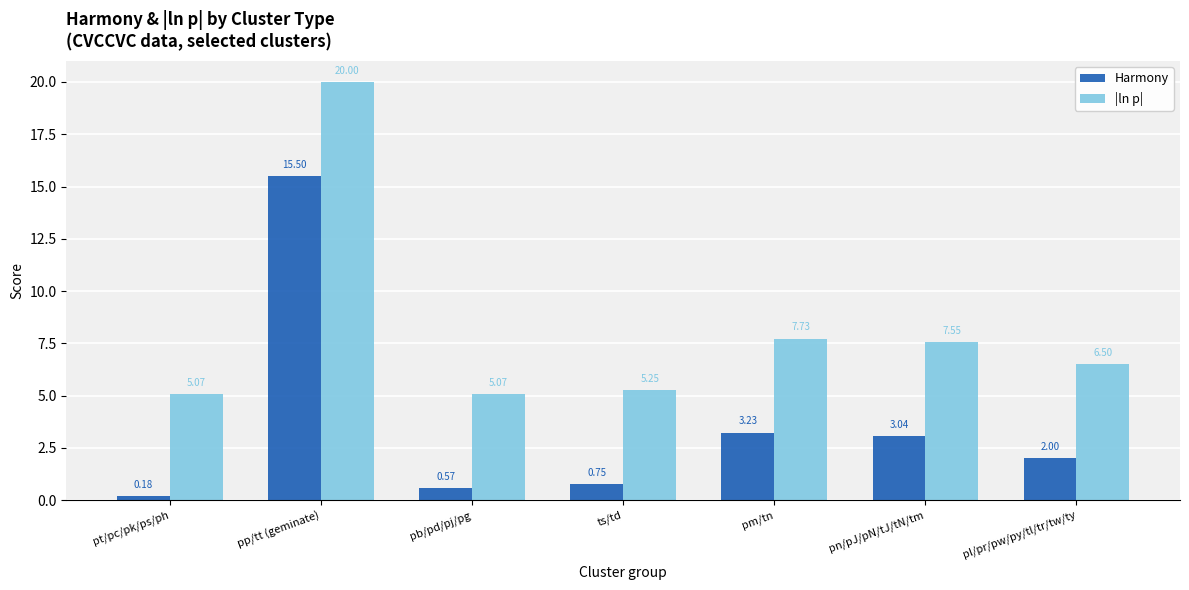

Which series has the largest range (max minus min)?

Harmony